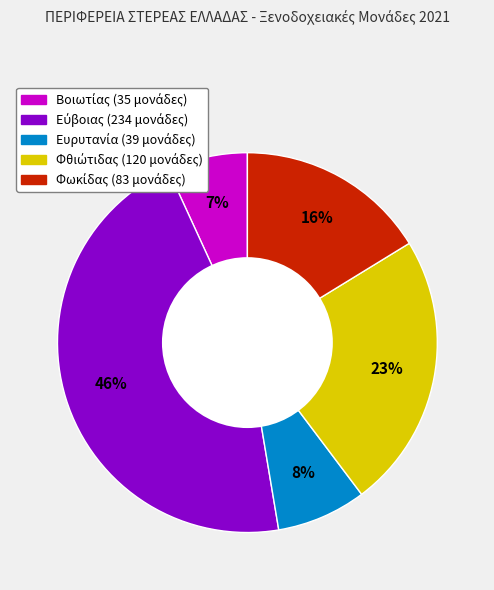

To the nearest percent, what is the average slice percentage?

20%